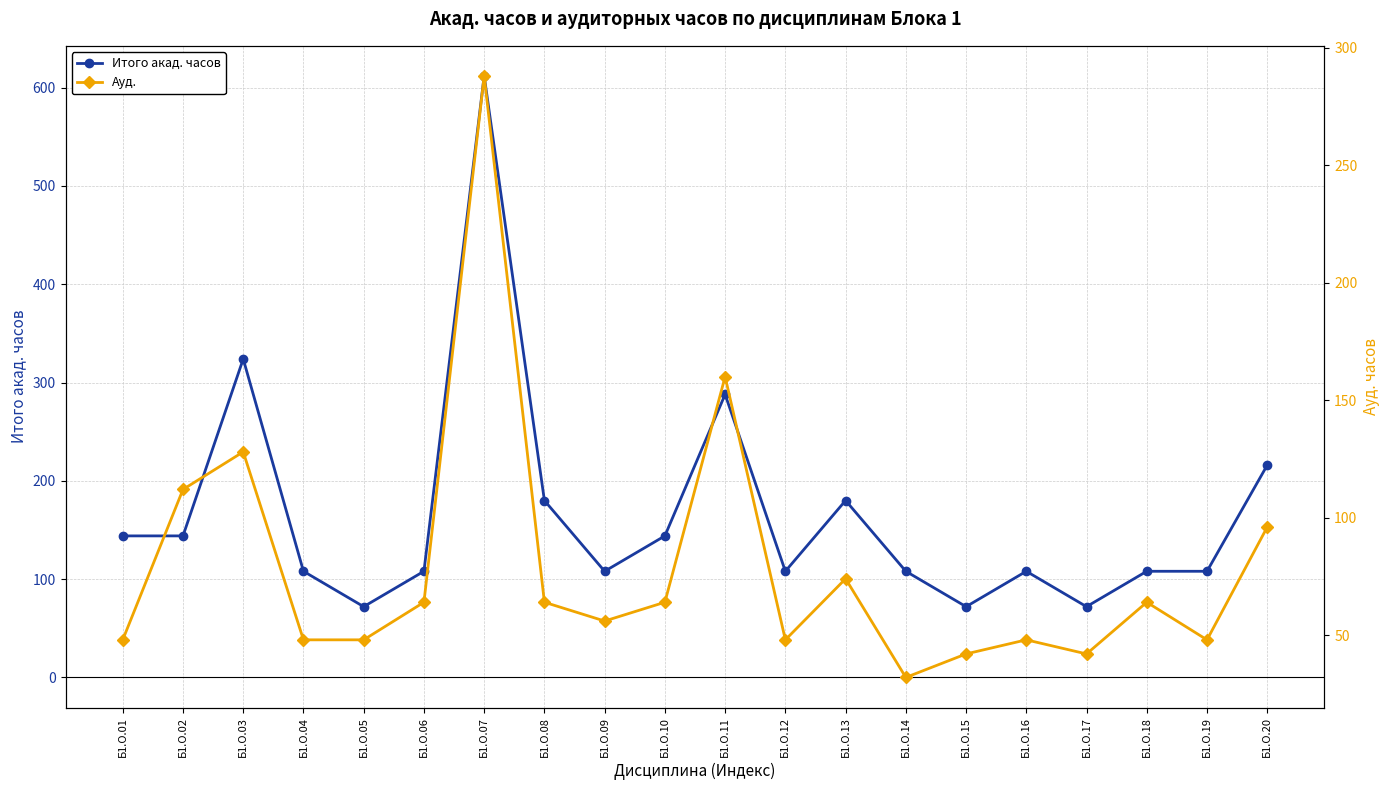

True or false: Ауд. and Итого акад. часов intersect in this chart.

False